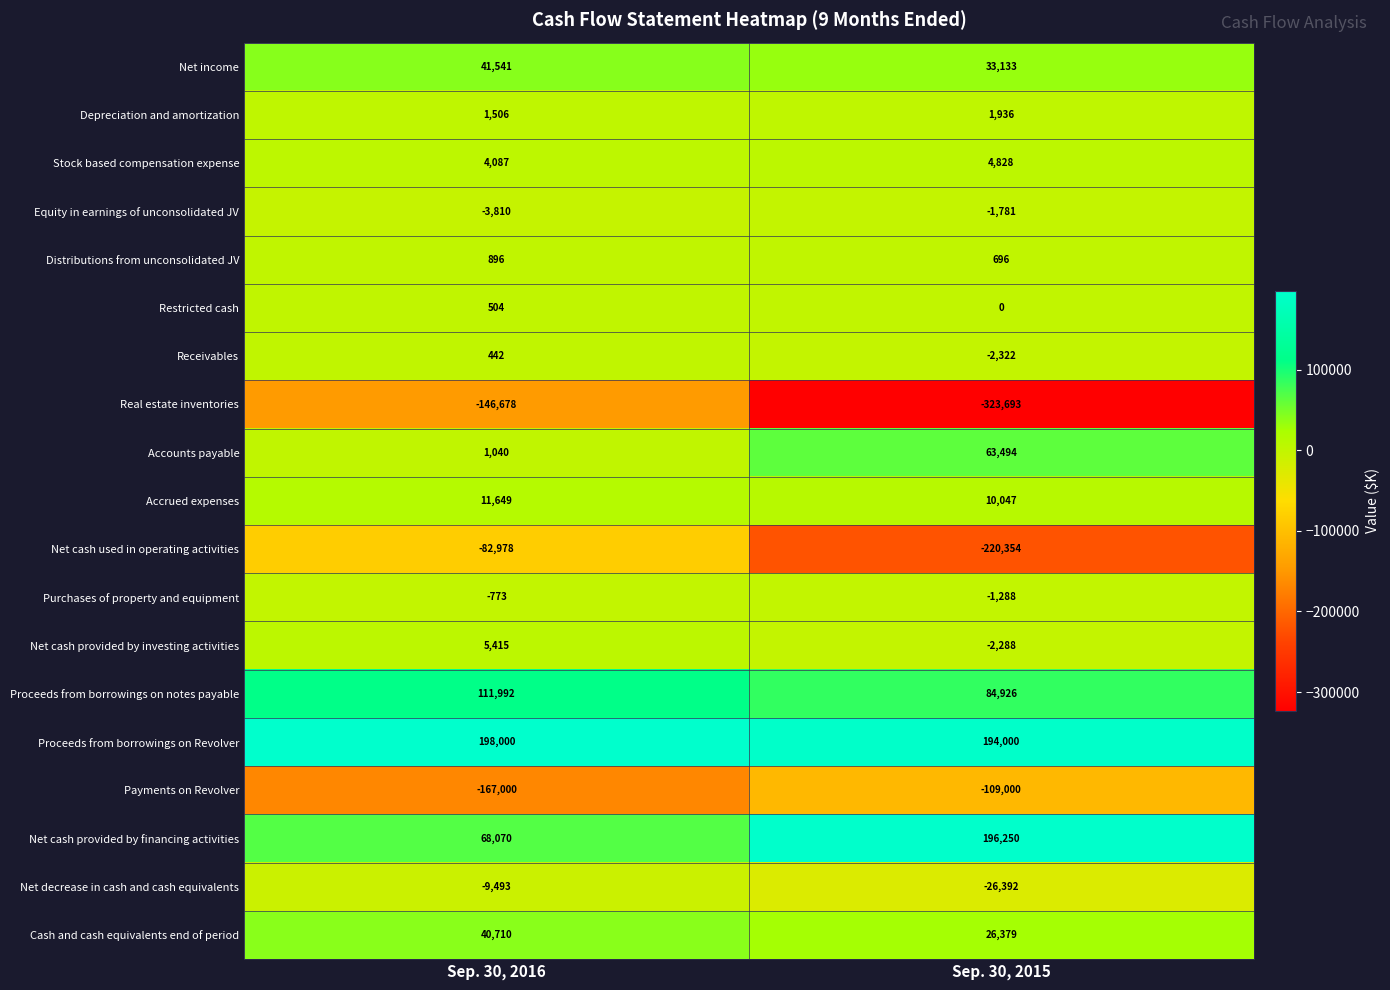

What is the sum of all Net cash provided by financing activities values?

264320